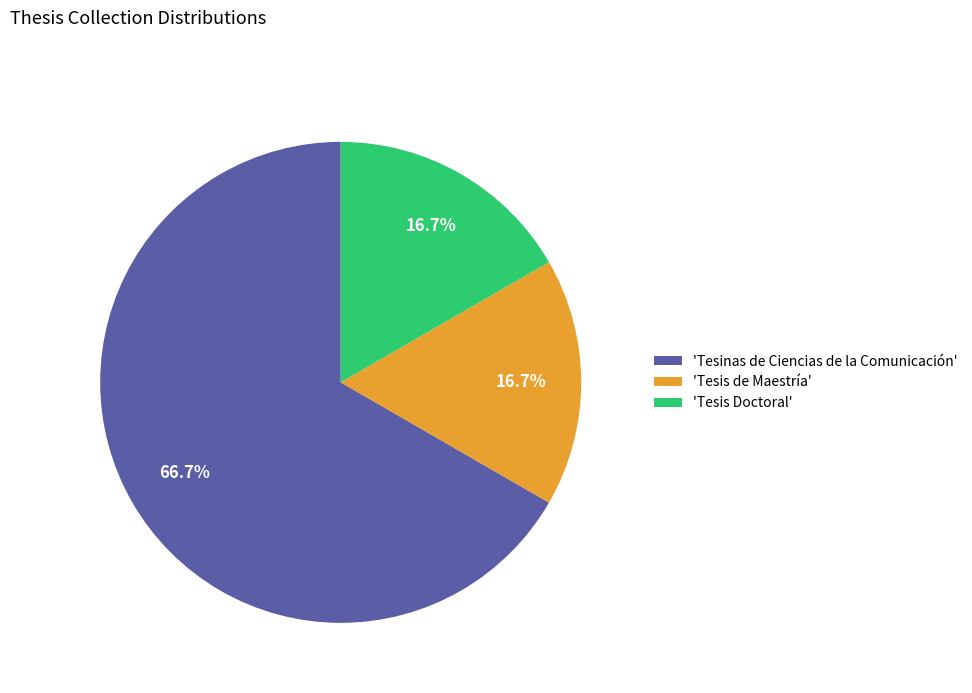

Is the sum of 'Tesinas de Ciencias de la Comunicación' and 'Tesis de Maestría' greater than half?

Yes